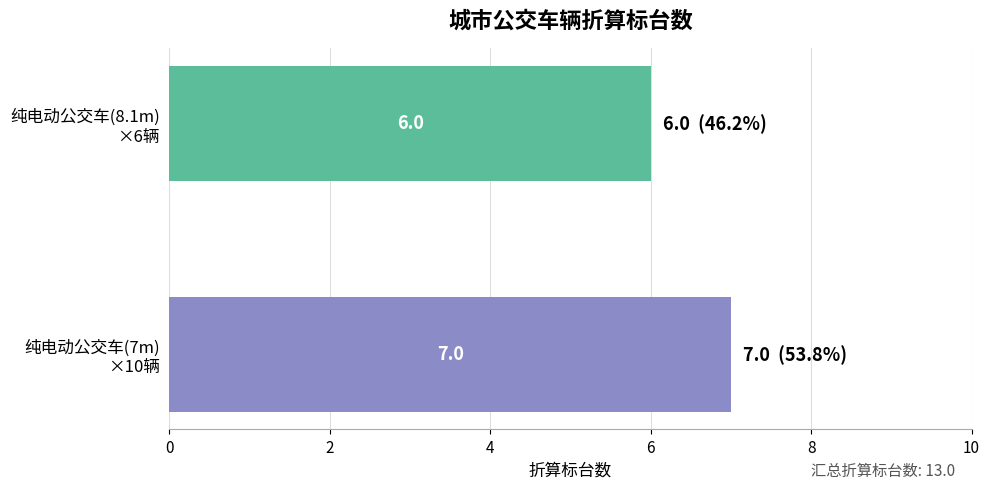

What is the greatest value displayed?

7